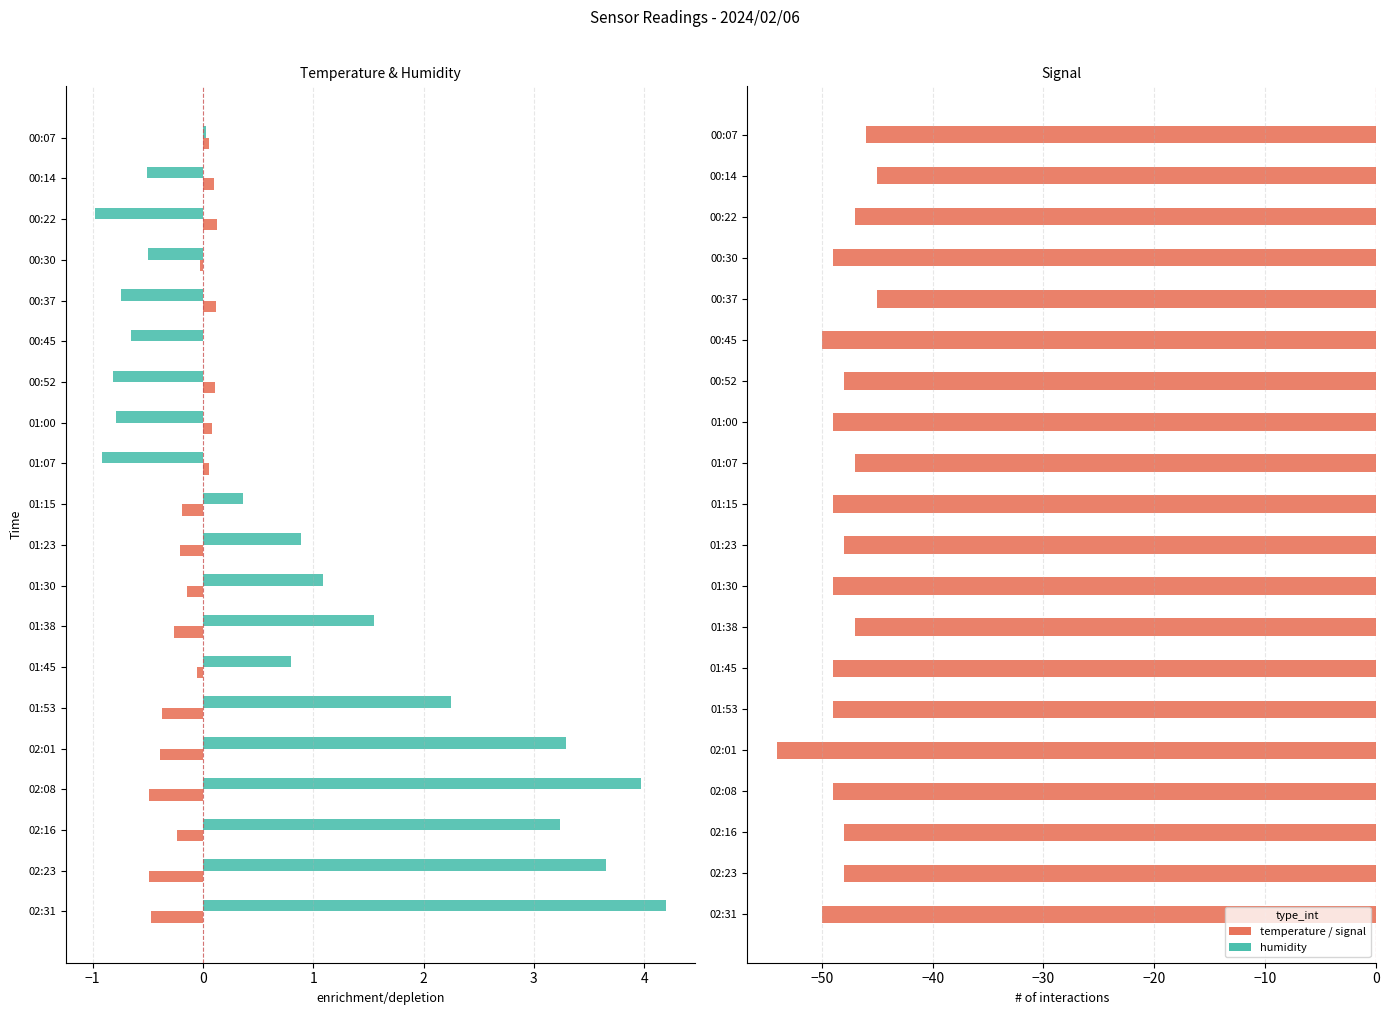

Which series has the largest total across all categories?

BME280_humidity